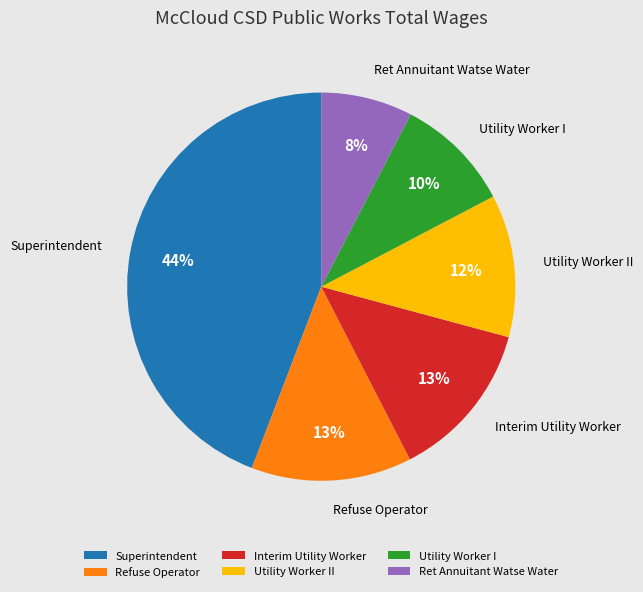

Which slice is the smallest?

Ret Annuitant Watse Water